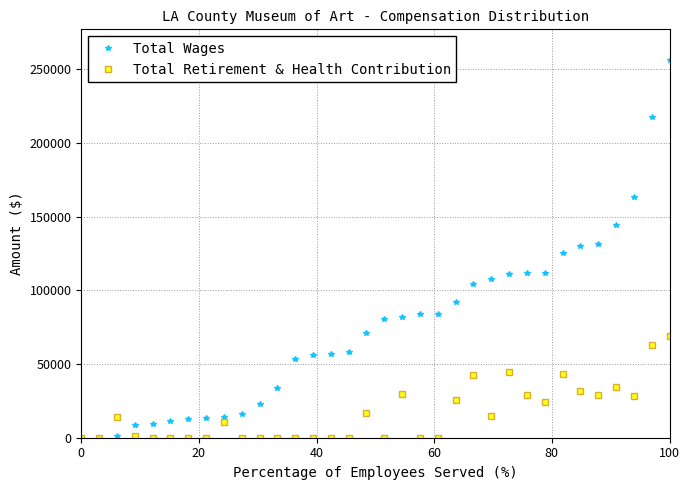

How many categories are shown in the chart?

34